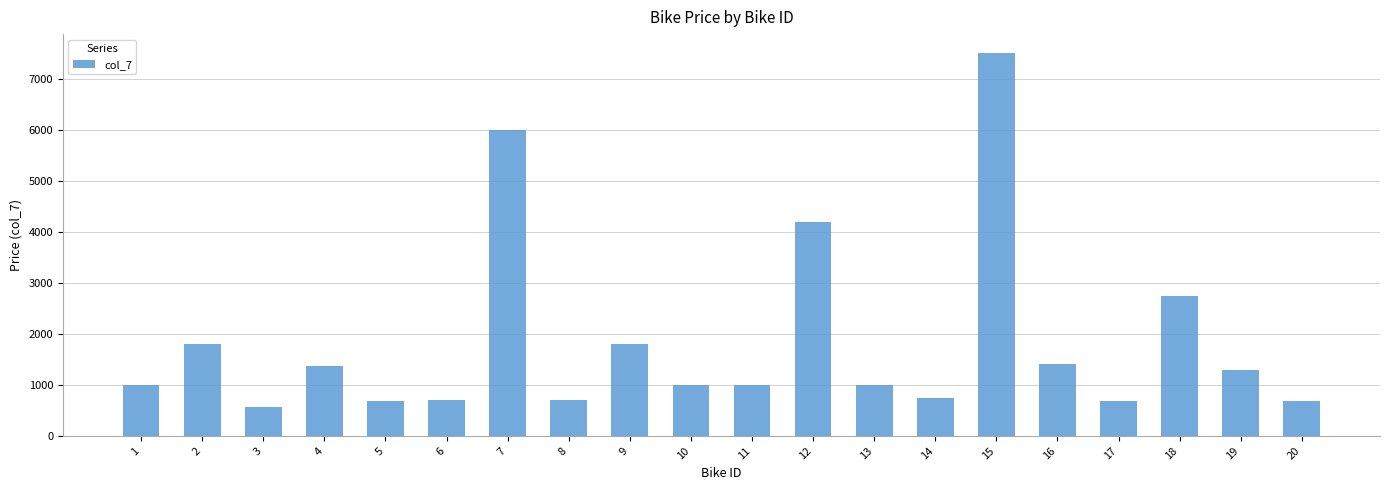

Read the value at 12.

4199.0